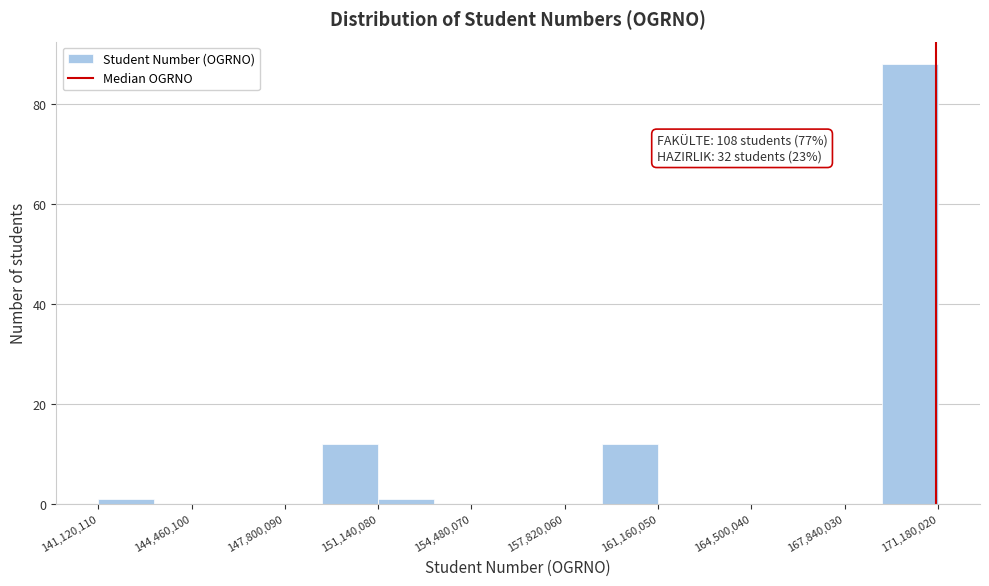

Which range on the x-axis has the tallest bar?

169000000 to 171000000